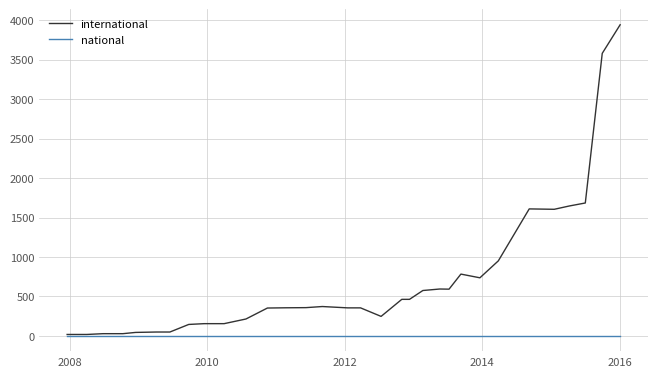

Is this an area chart (filled region under the line)?

No